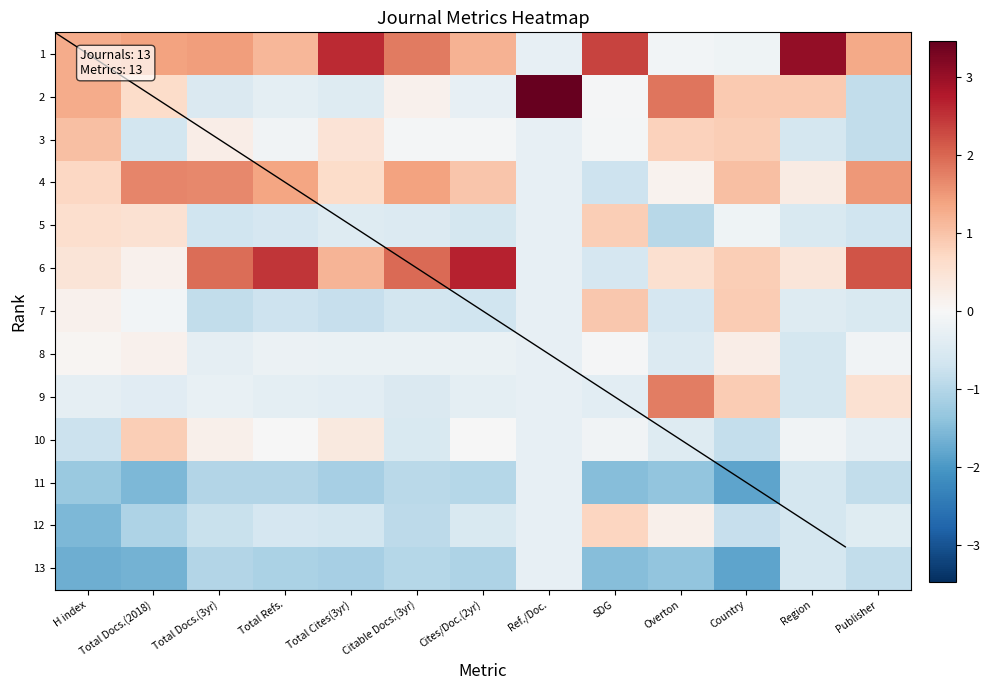

How many data points in 3 are less than 0?

8